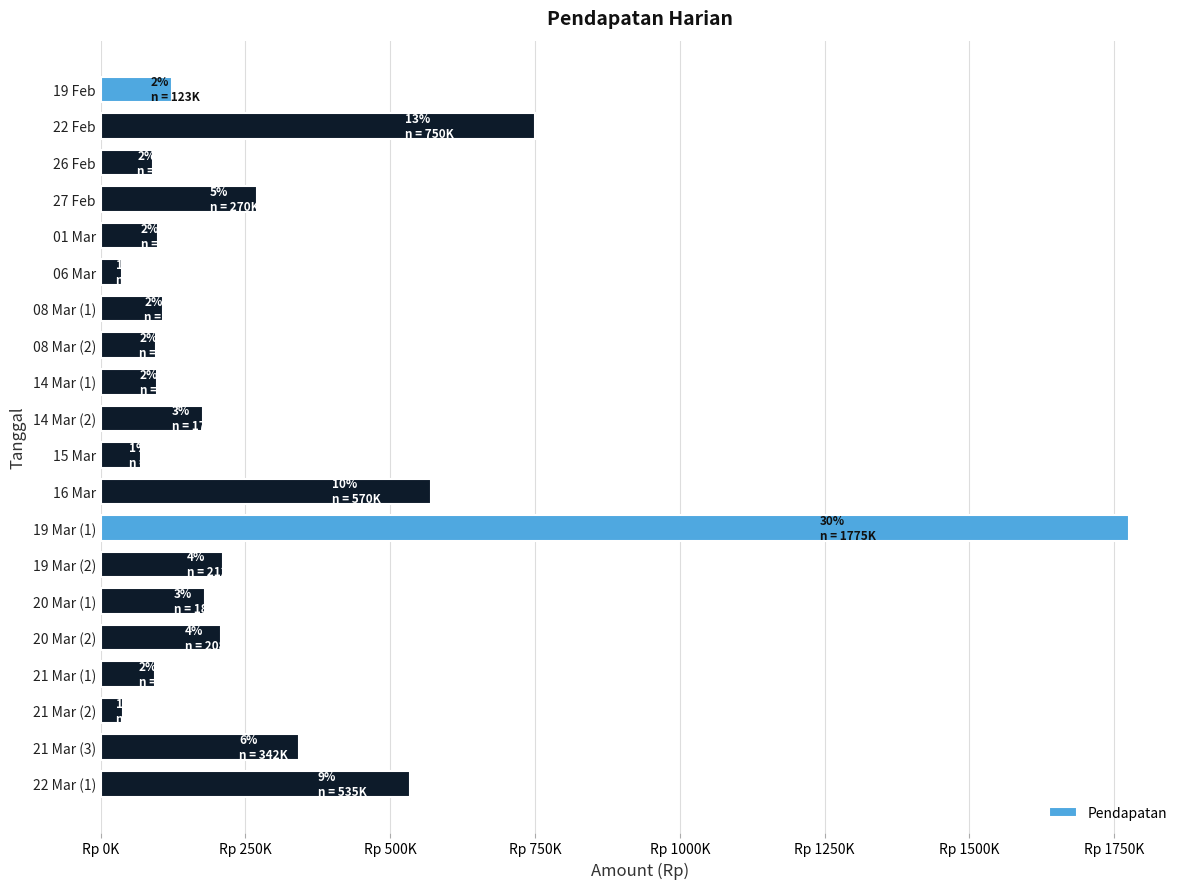

What is the average value?

293407